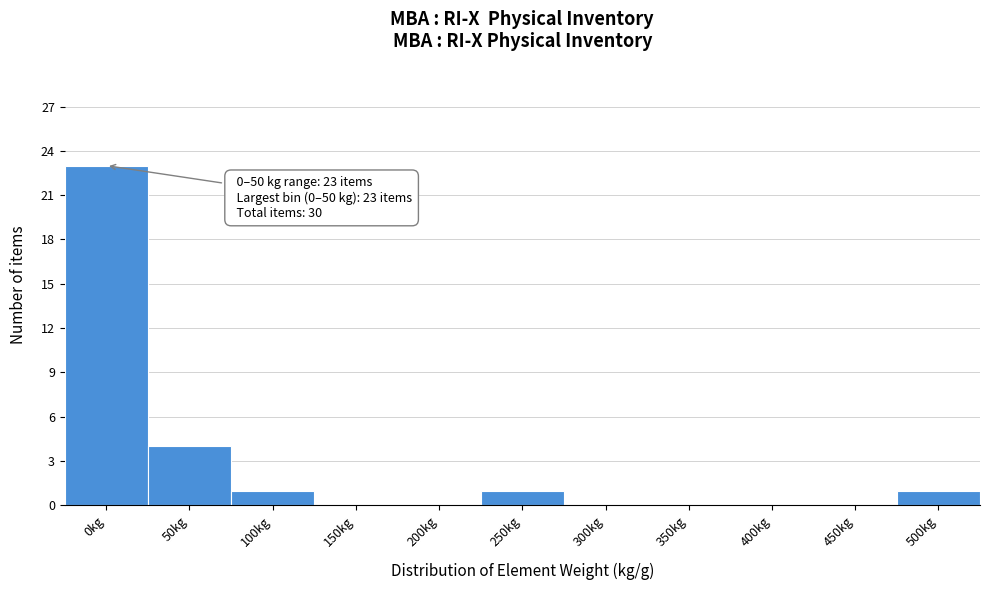

Reading left to right, what are all the values shown in this chart?

0kg=23	50kg=4	100kg=1	150kg=0	200kg=0	250kg=1	300kg=0	350kg=0	400kg=0	450kg=0	500kg=1